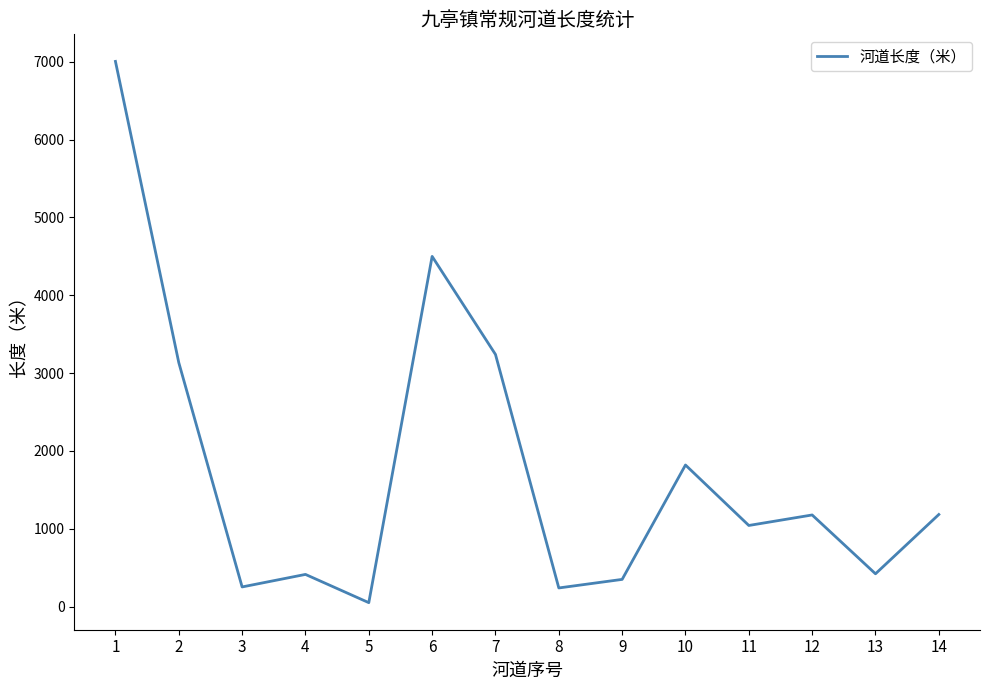

Approximately how many times larger is the value at 14 compared to 12?

1.0